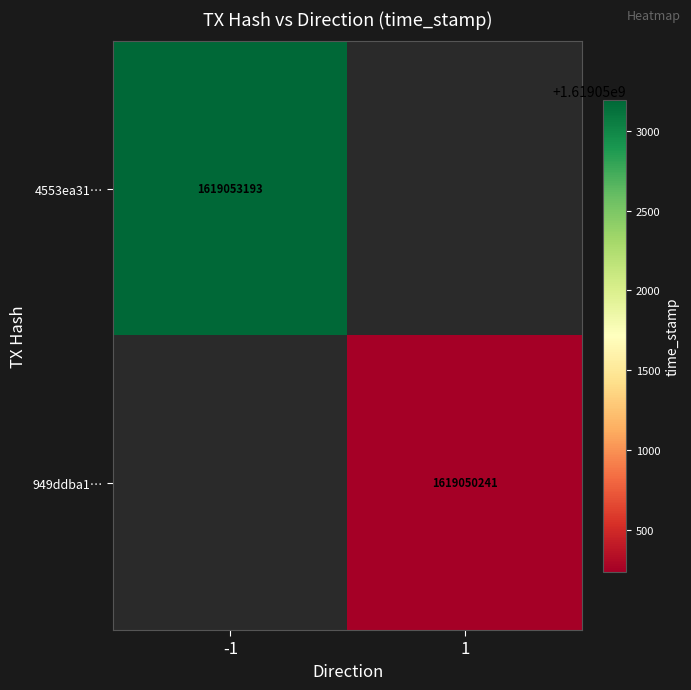

True or false: 4553ea31… has a value of 1005230628 at -1.

False